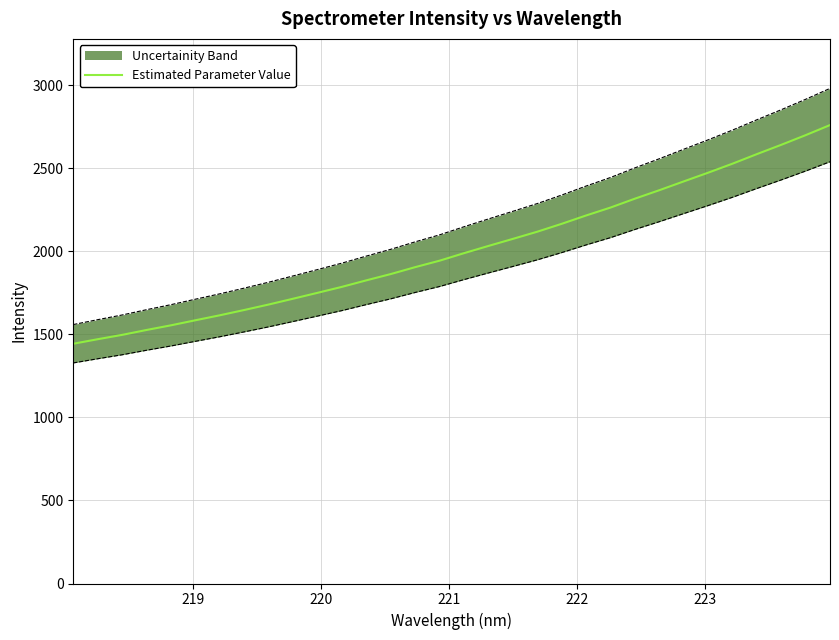

What is the highest value of the Estimated Parameter Value series?

2759.1